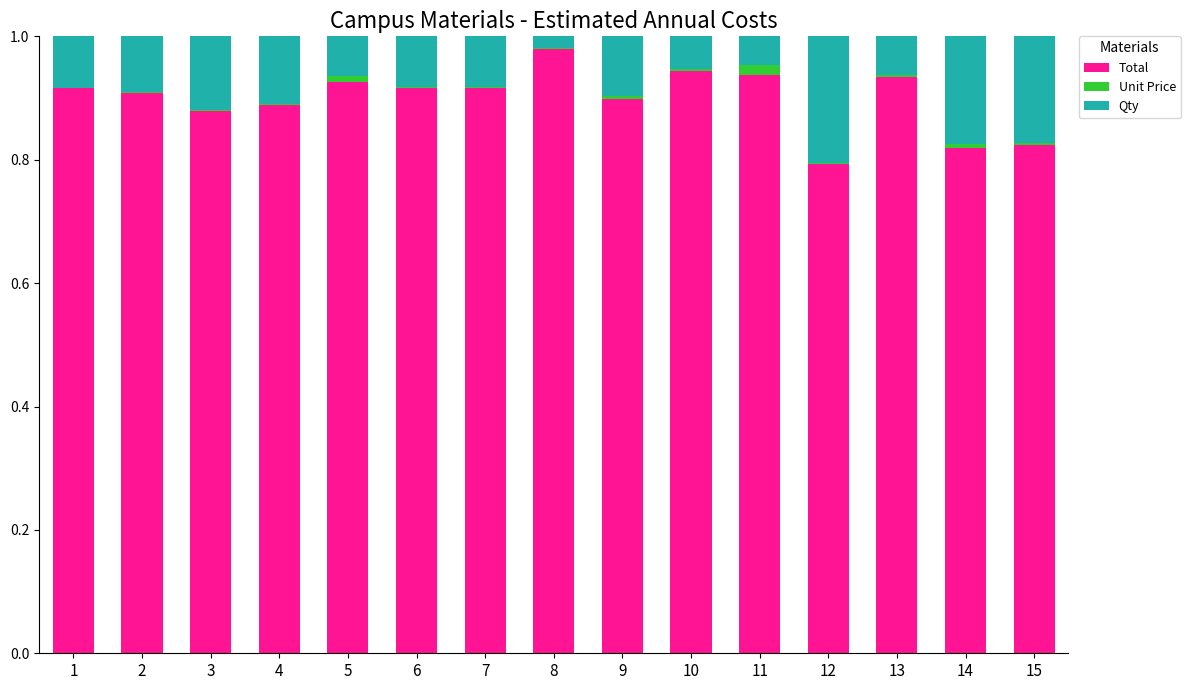

The Total series shows 1.3 at 12. True or false?

False